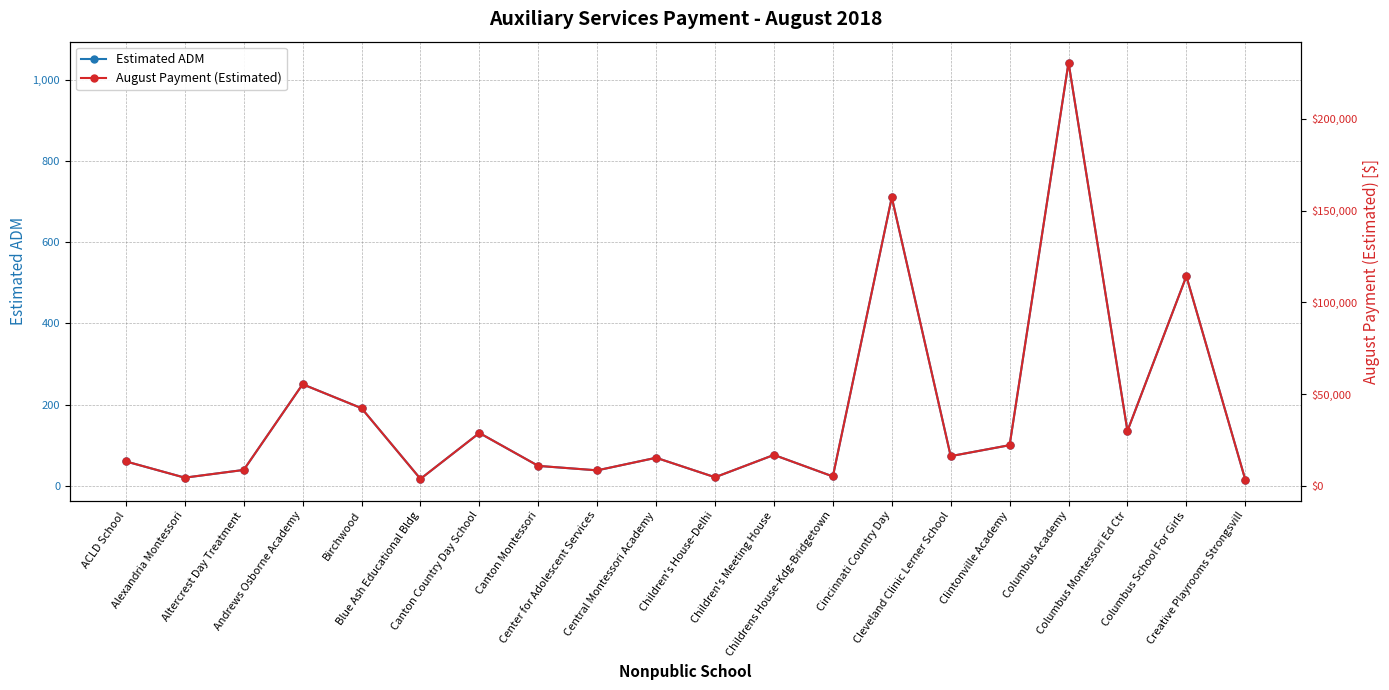

What are all the series names shown in the legend?

Estimated ADM, August Payment (Estimated)